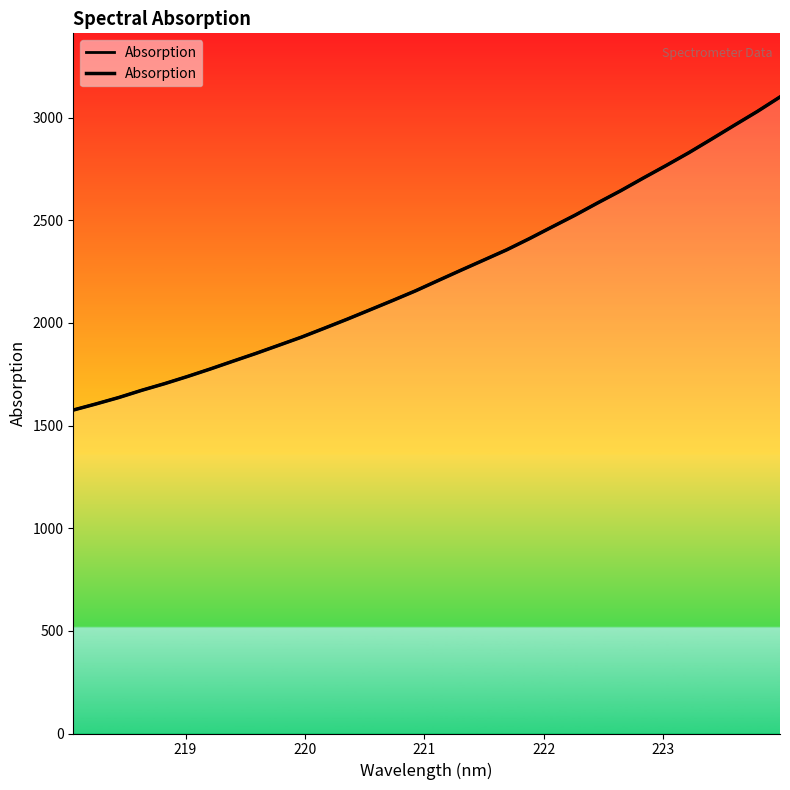

Does the chart have visible grid lines?

No